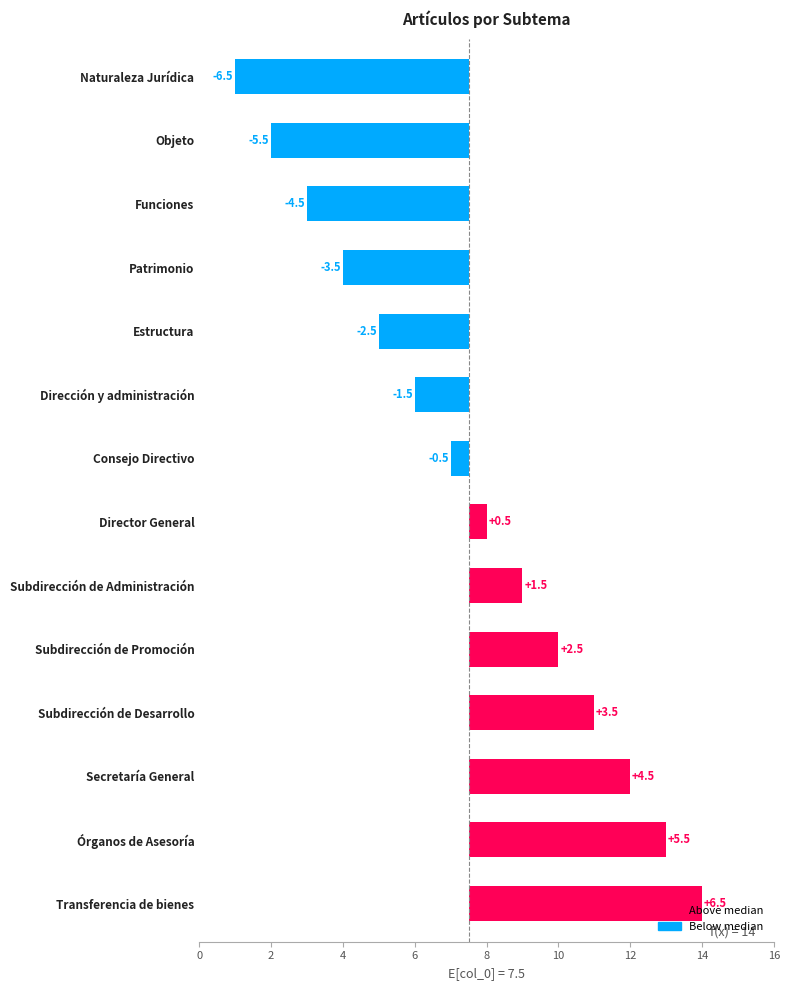

Is it true that the value at Transferencia de bienes is 6.5?

True